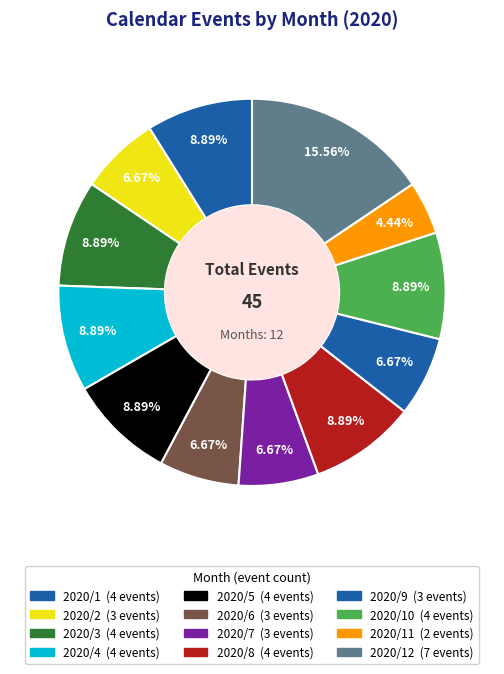

Which category has the smallest portion of the pie?

2020/11